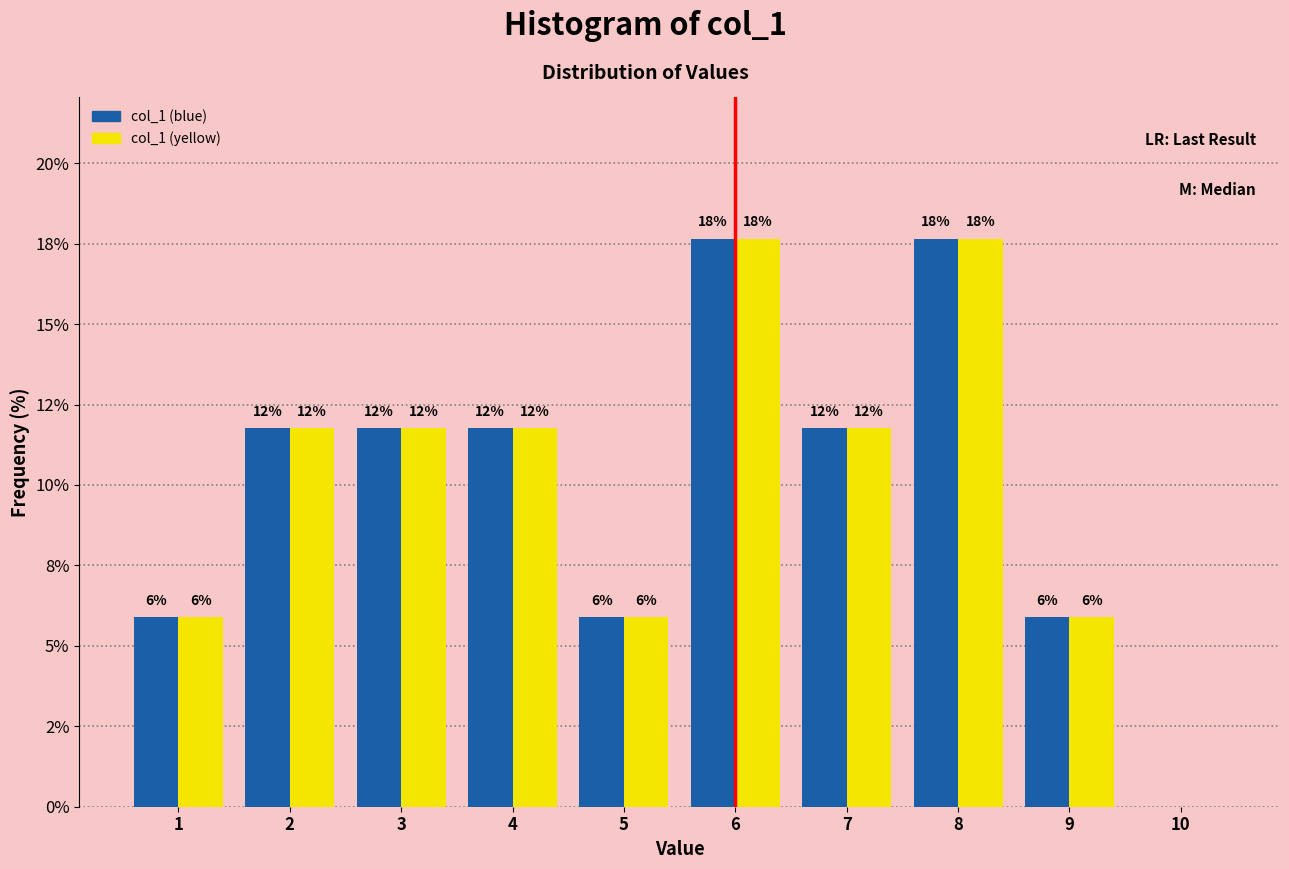

What are all the series names shown in the legend?

col_1 (blue), col_1 (yellow)